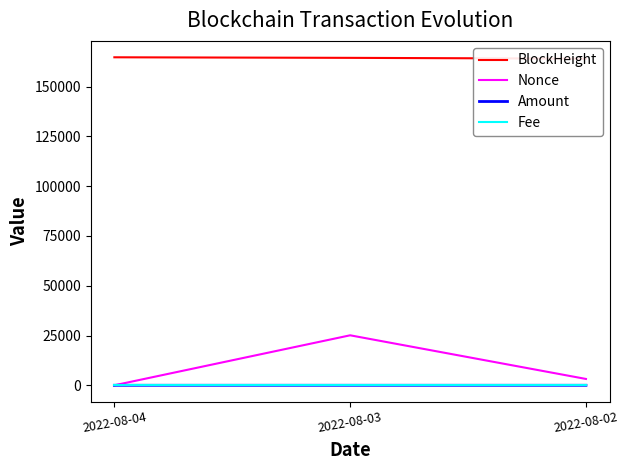

How many values in the Nonce series are below 3178?

1